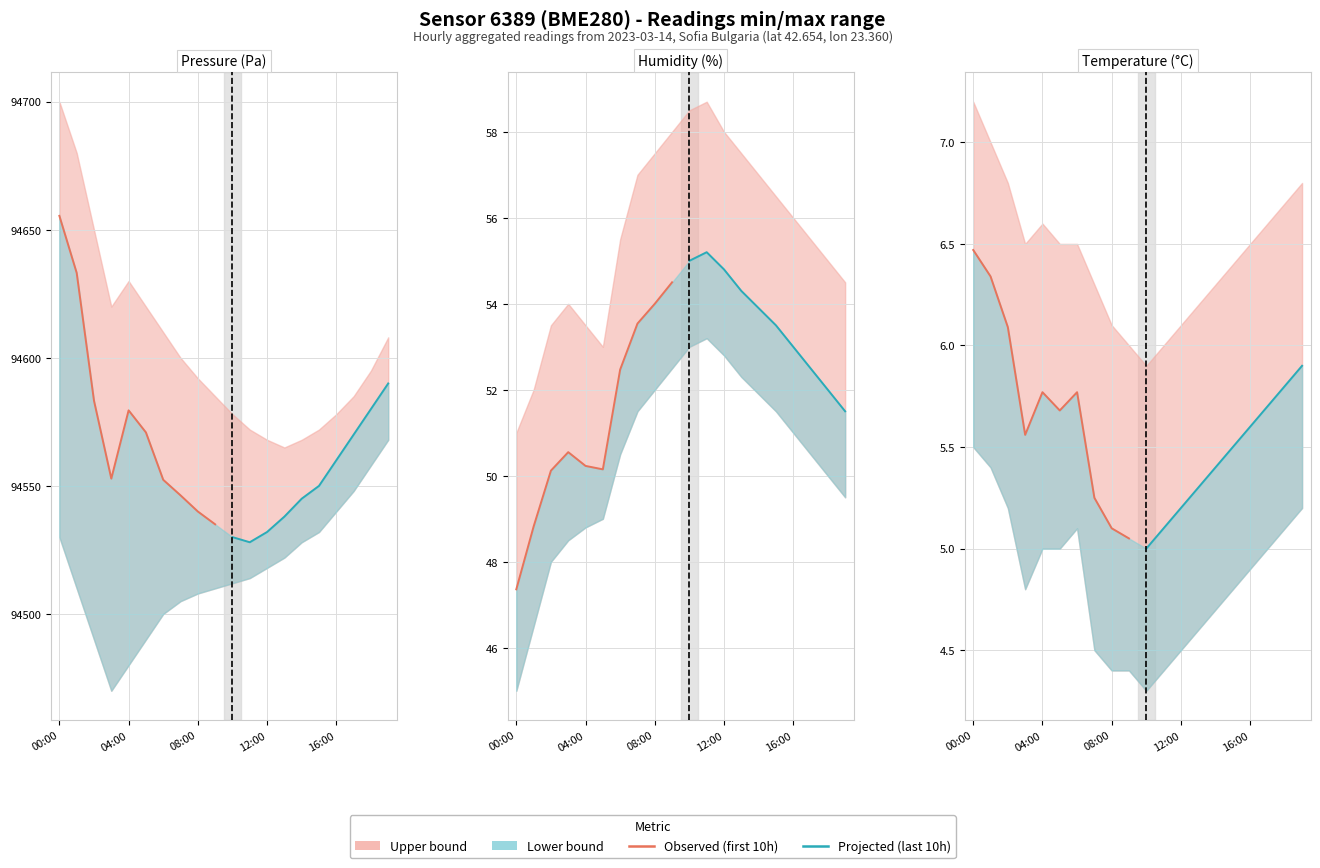

Is it true that Observed equals 1.5 at 04:00?

False